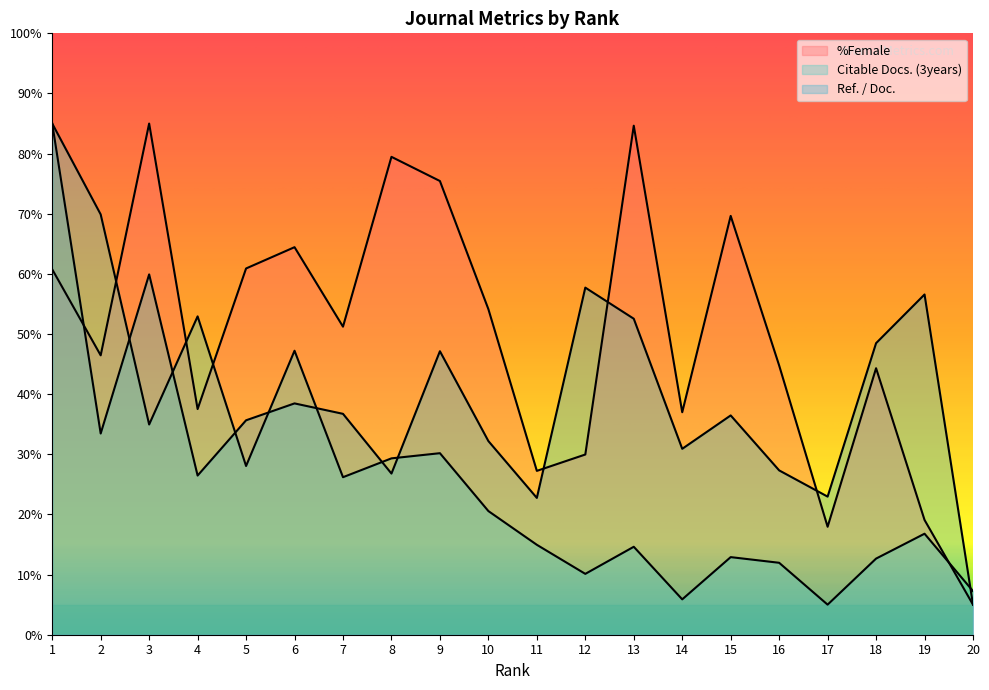

Between 1 and 2, which series saw the biggest shift?

Ref. / Doc.